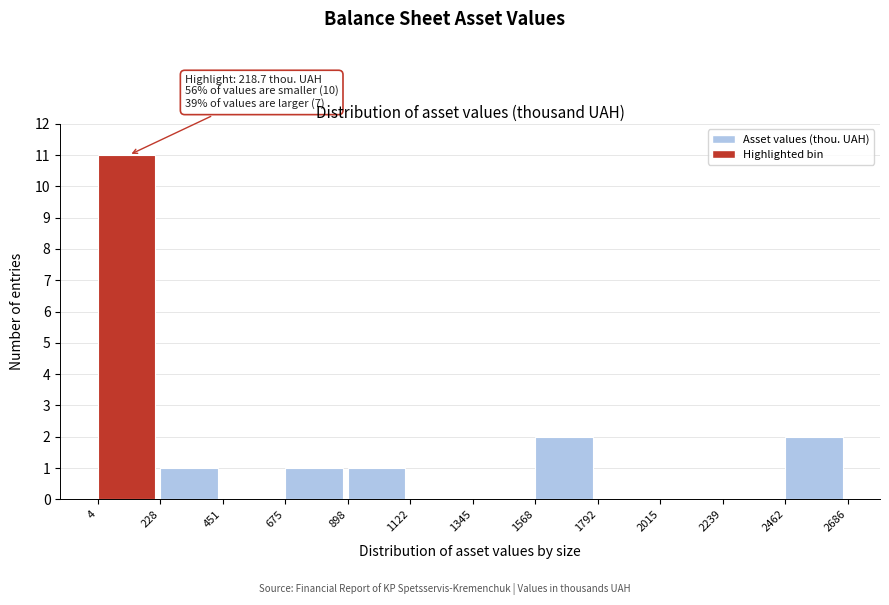

Which range on the x-axis has the tallest bar?

4 to 228